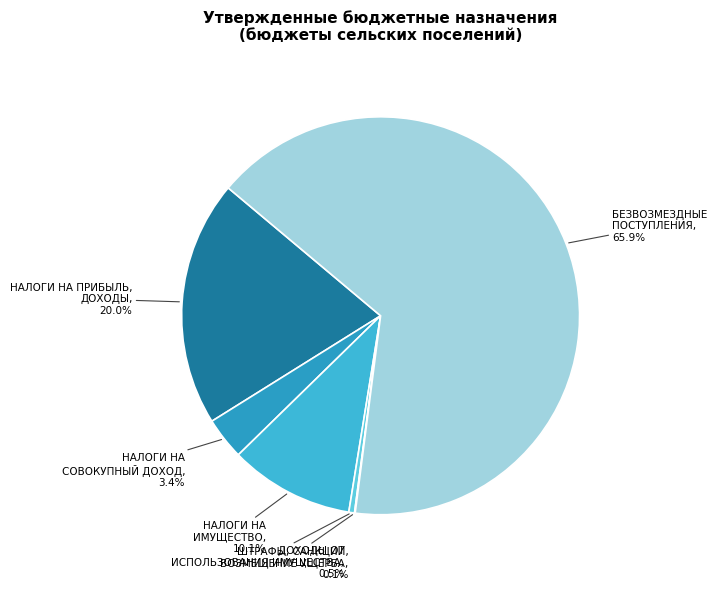

What is the largest slice in the pie chart?

БЕЗВОЗМЕЗДНЫЕ
ПОСТУПЛЕНИЯ